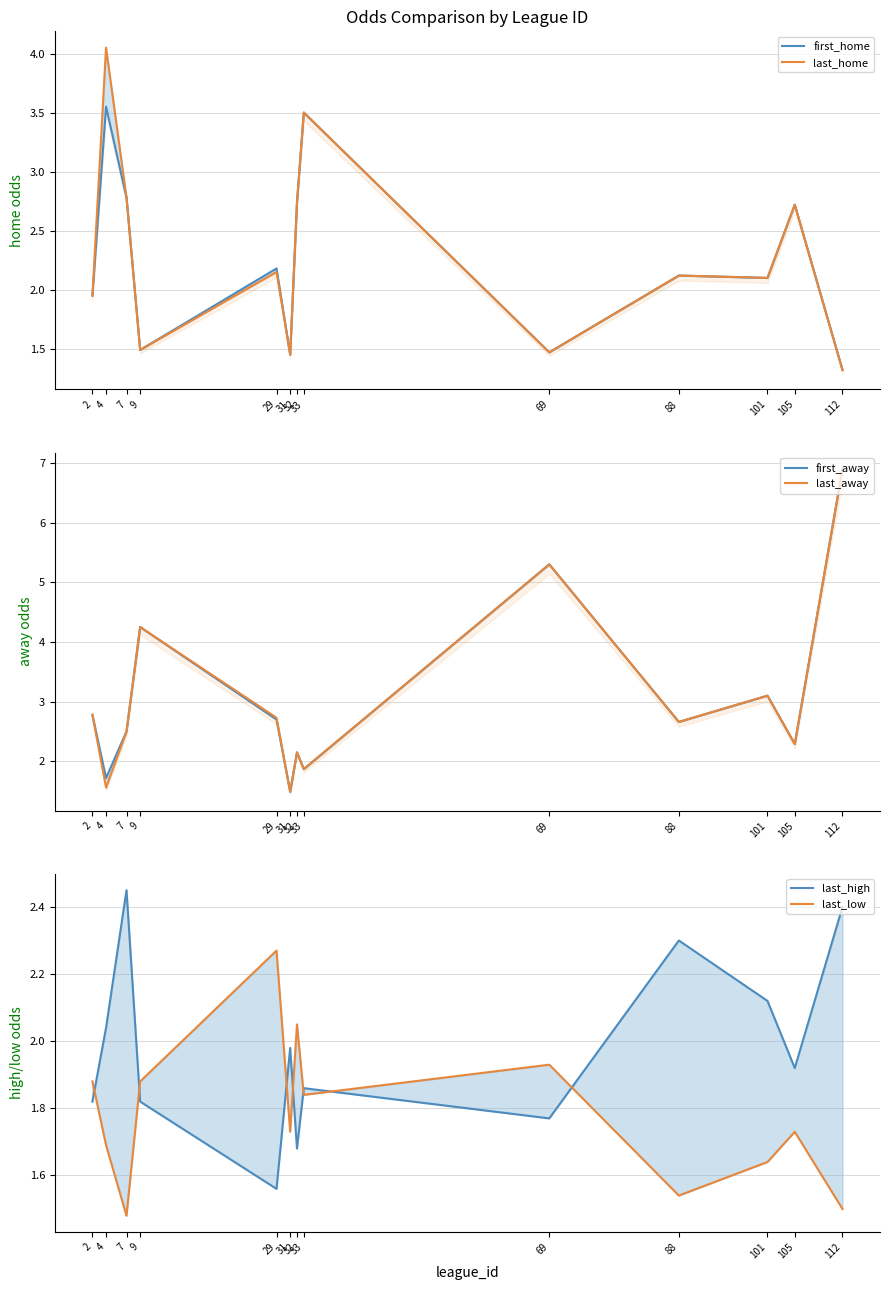

Where is the first local maximum for last_low?

29